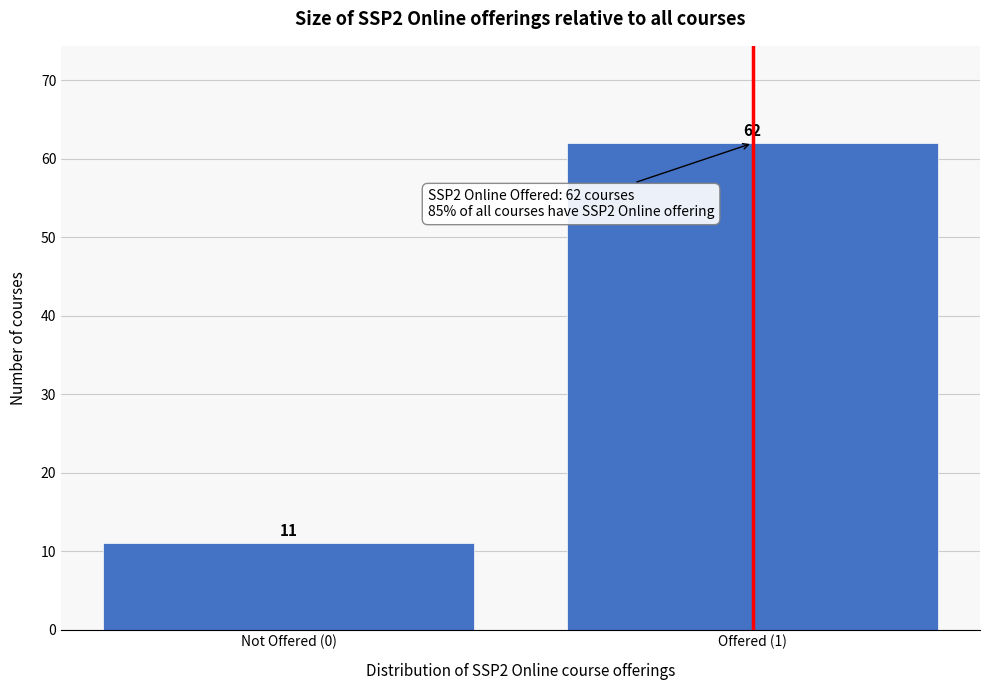

Reading right to left, list all the values displayed in this chart.

62	11